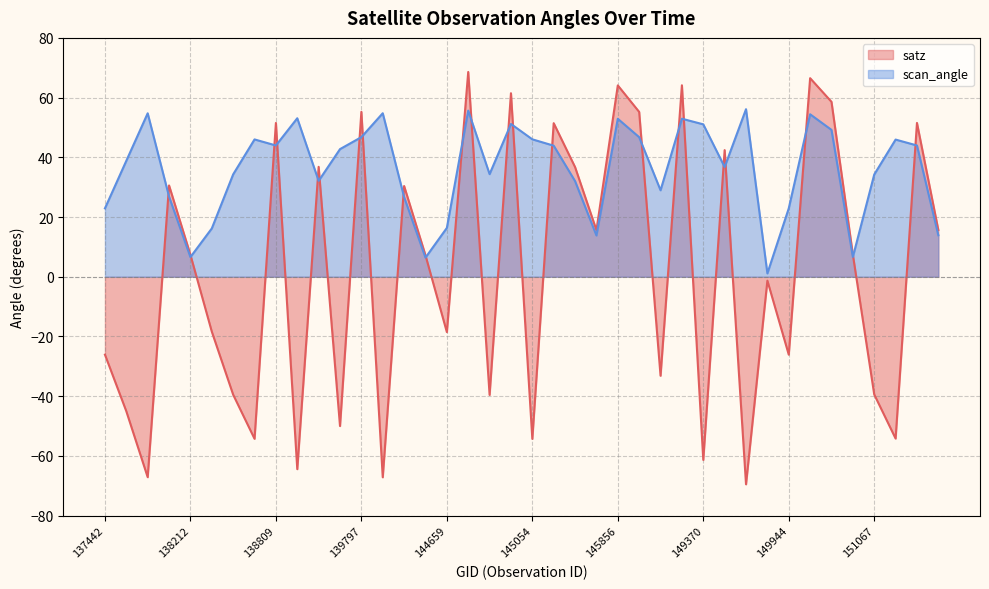

Which series has the widest spread of values?

satz